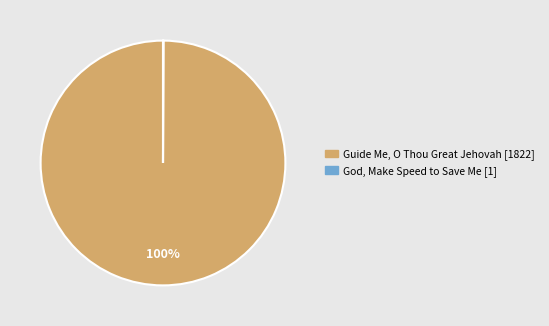

Does any single category account for the majority?

Yes